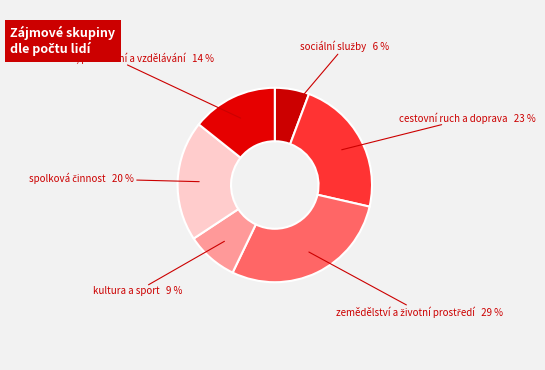

How many segments does this pie chart have?

6